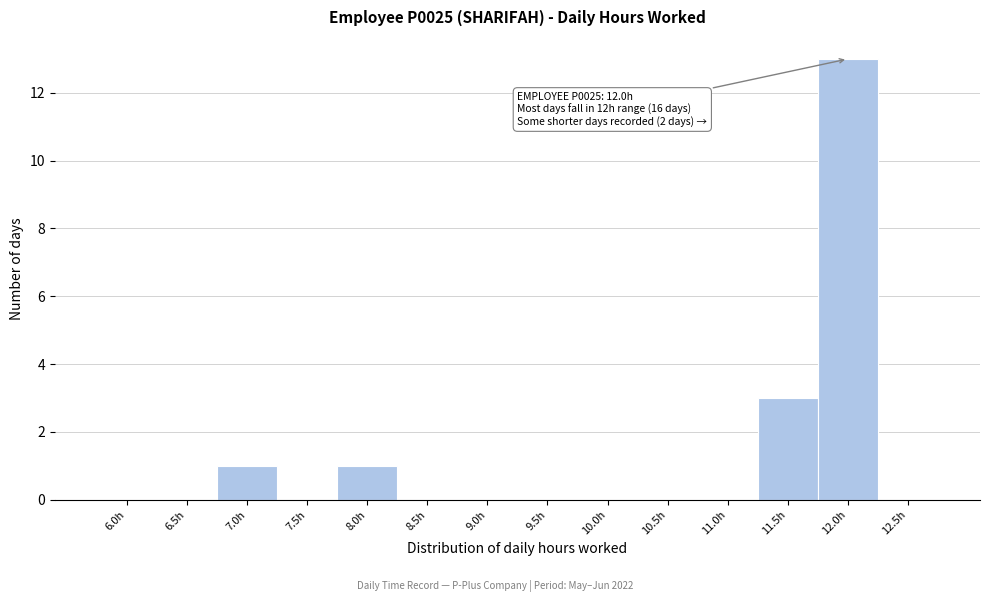

Reading right to left, extract all data points from this chart.

12.5h=0	12.0h=13	11.5h=3	11.0h=0	10.5h=0	10.0h=0	9.5h=0	9.0h=0	8.5h=0	8.0h=1	7.5h=0	7.0h=1	6.5h=0	6.0h=0